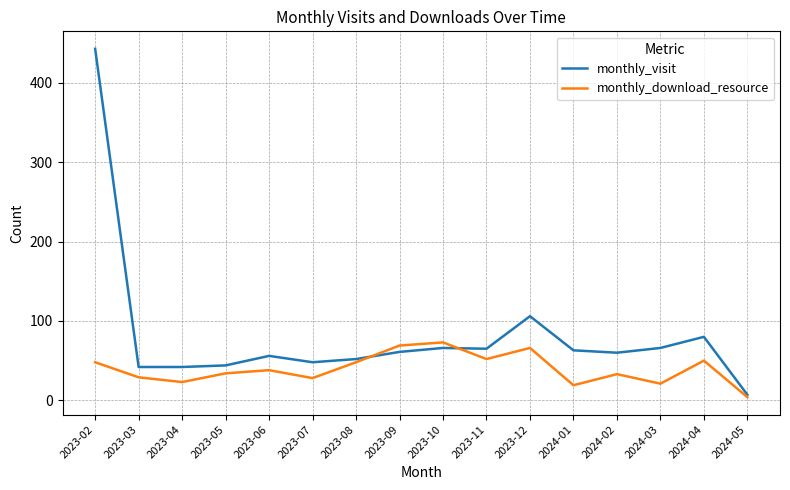

At which category does the chart reach its minimum across all series?

2024-05